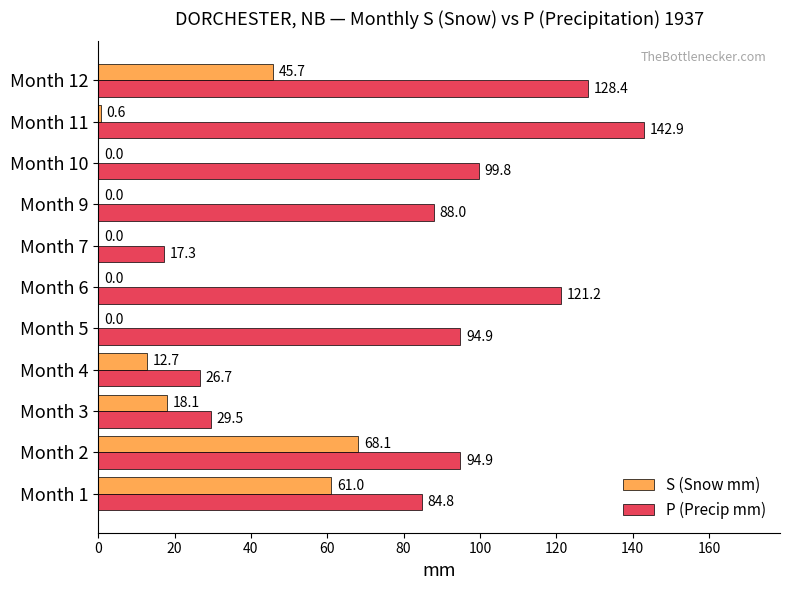

What is the total value across all series at Month 7?

17.3